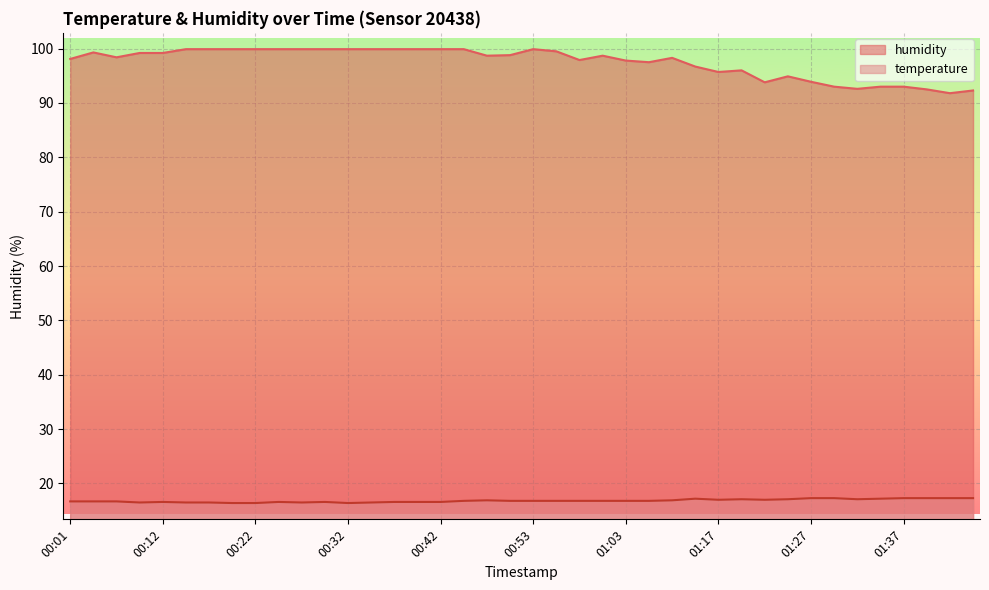

What is the sum of all temperature values?

673.1